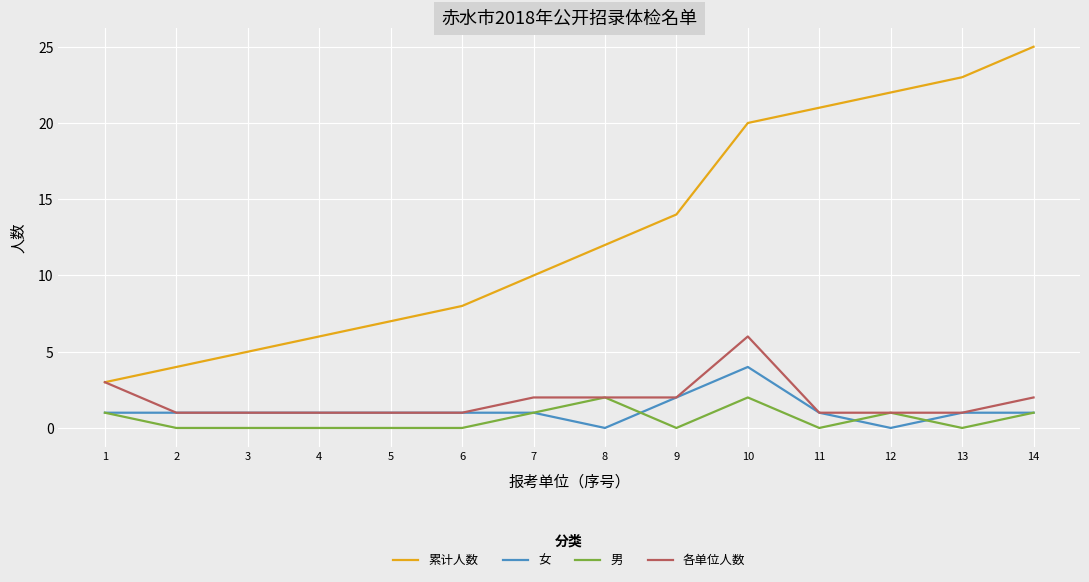

Which label corresponds to the largest value in the chart?

14